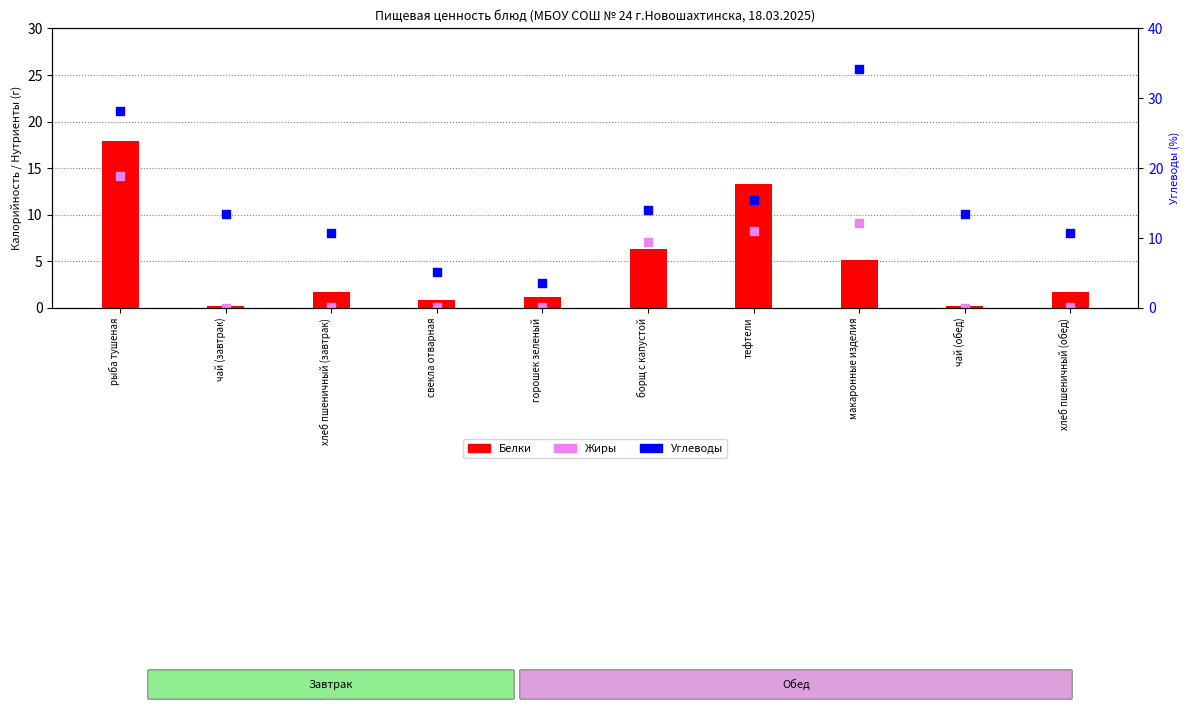

What are all the series names shown in the legend?

Белки, Жиры, Углеводы